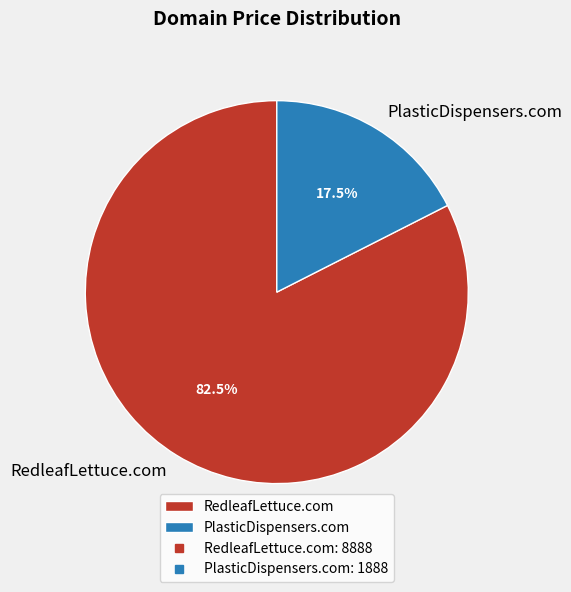

Does PlasticDispensers.com represent more than half of the total?

No